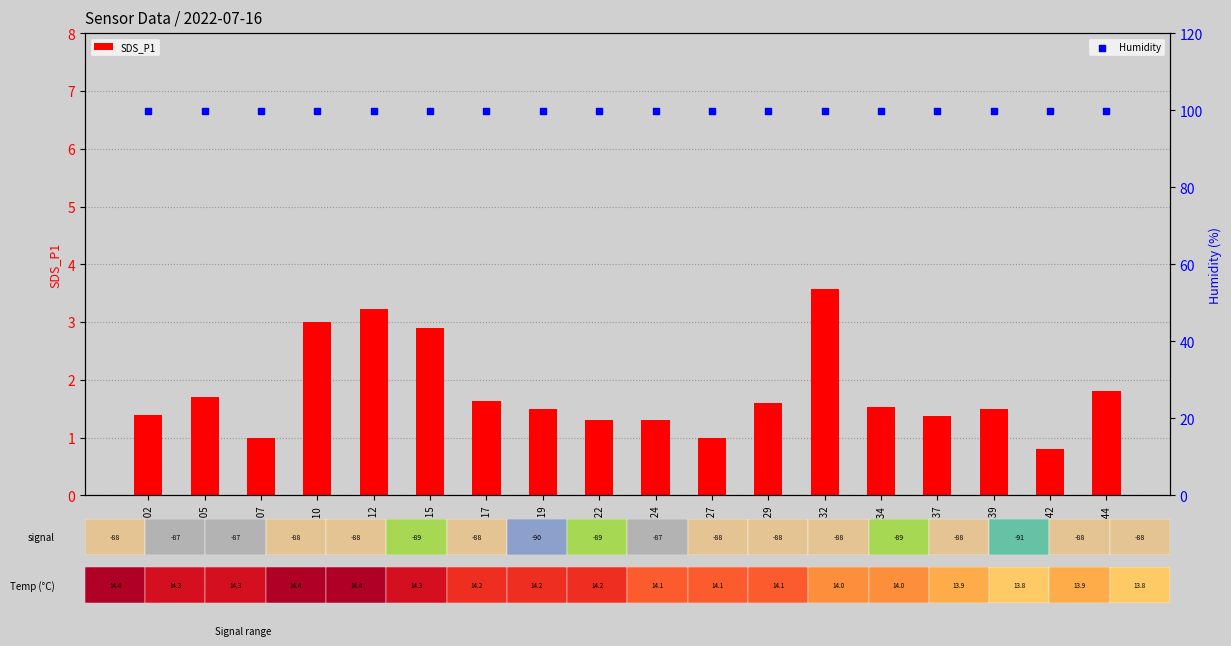

Which series contains the highest Y value?

Humidity